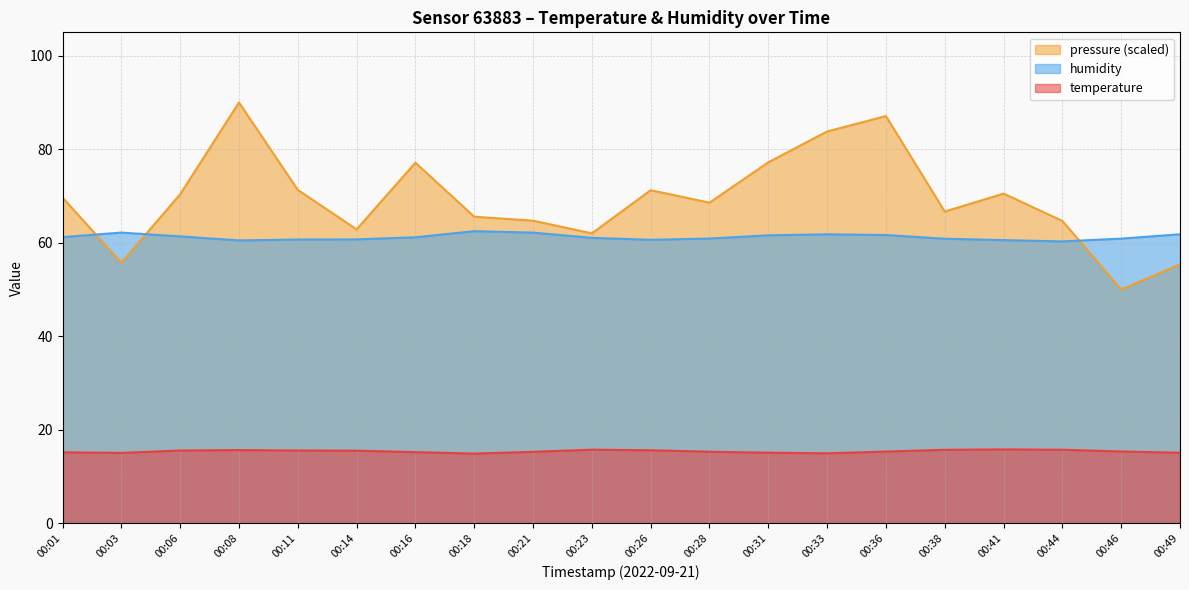

Which series has the widest spread of values?

pressure (scaled)